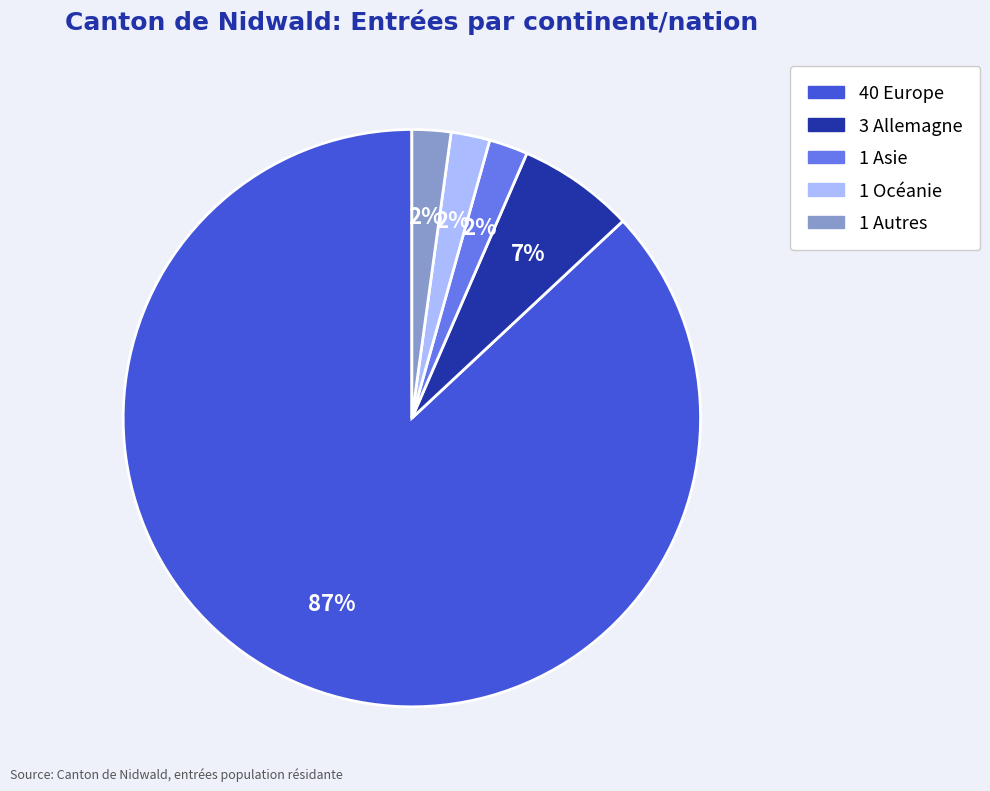

Is there any slice that represents more than half of the pie?

Yes